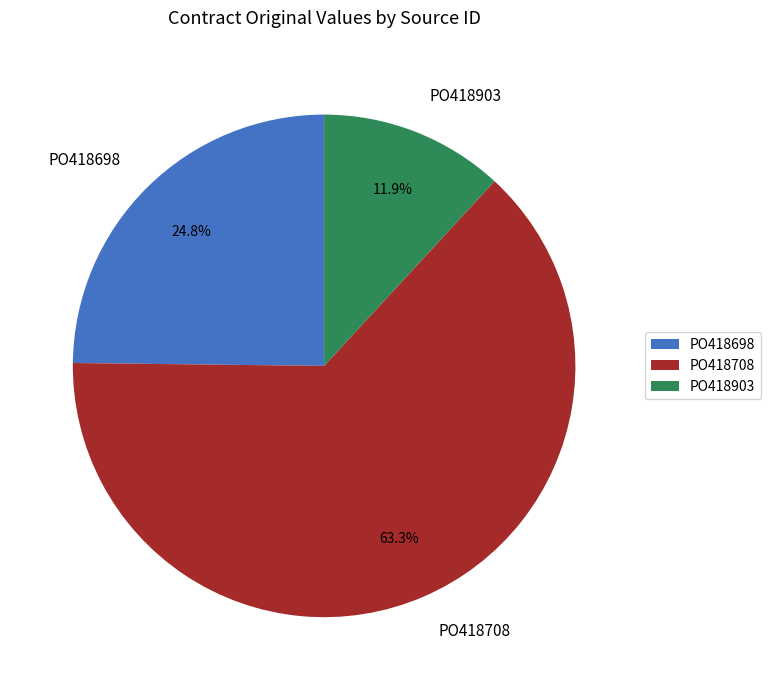

Which slice is the largest?

PO418708